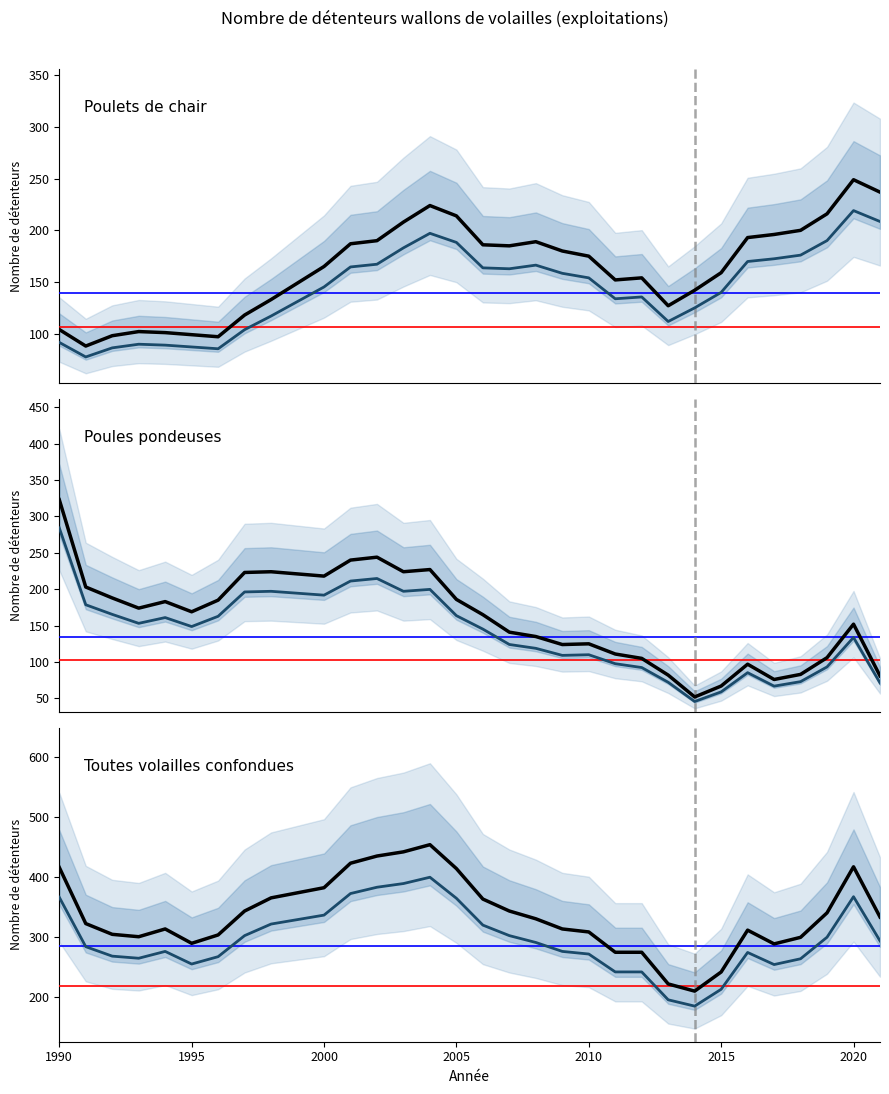

The Poules pondeuses series shows 390.3 at 2025. True or false?

False